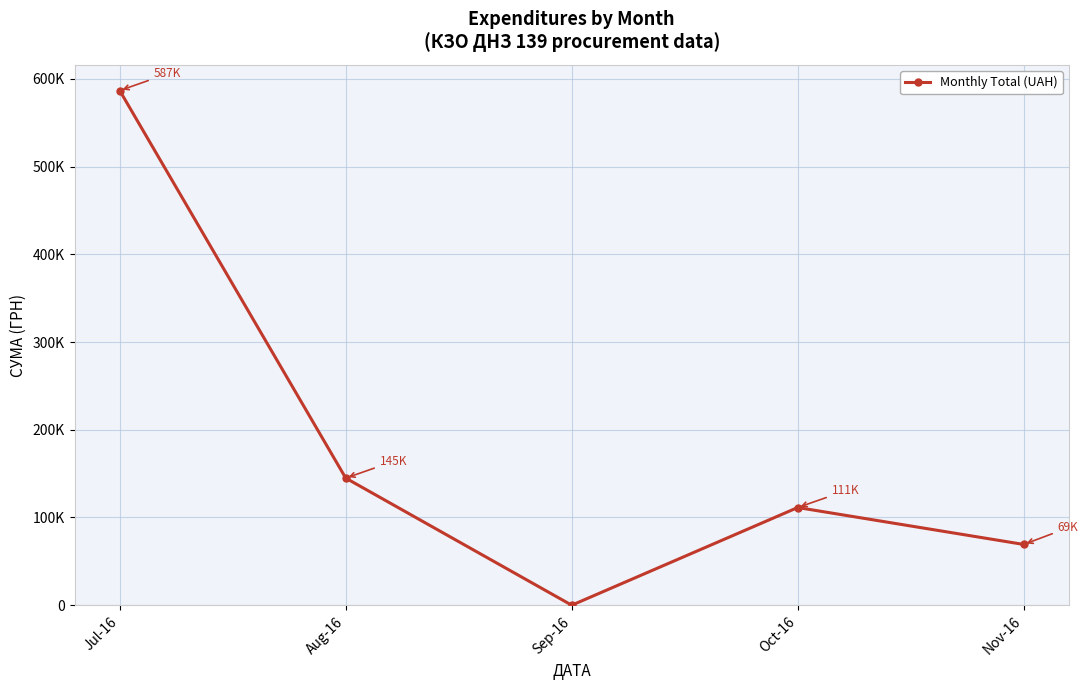

Does the chart have visible grid lines?

Yes